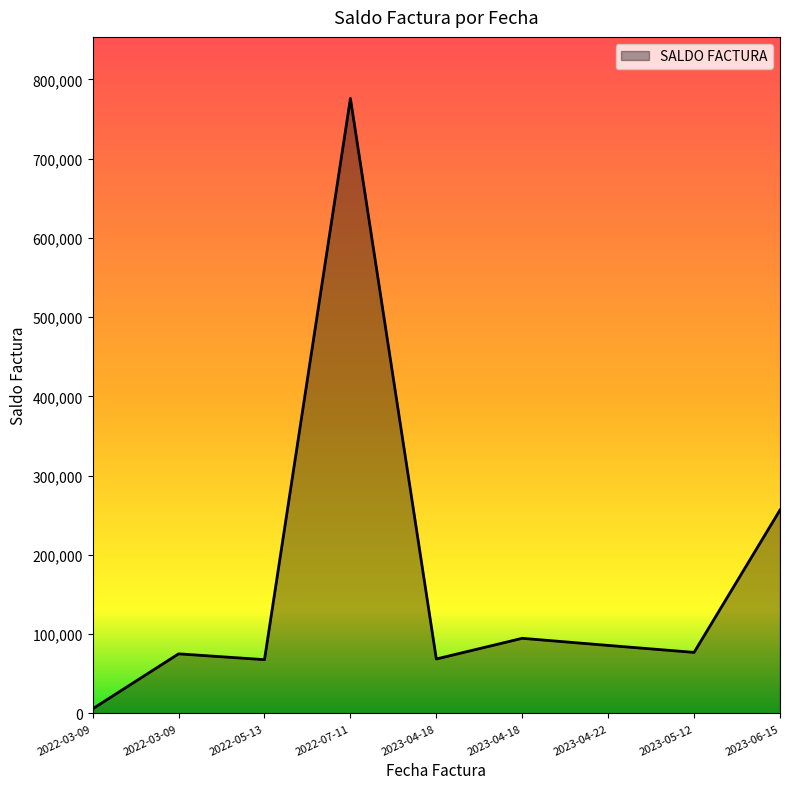

How many lines are shown in the chart?

1